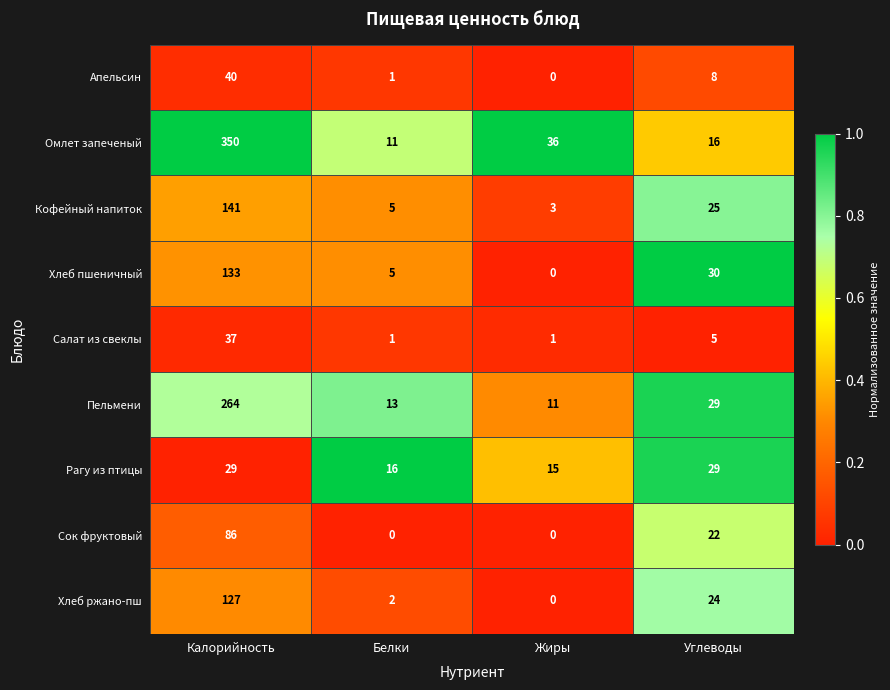

Which series has the largest total across all categories?

Омлет запеченый